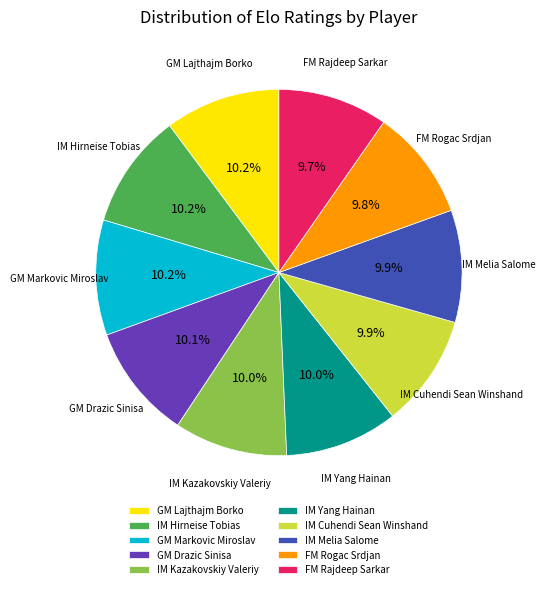

To the nearest percent, what percentage of the pie is GM Markovic Miroslav?

10%